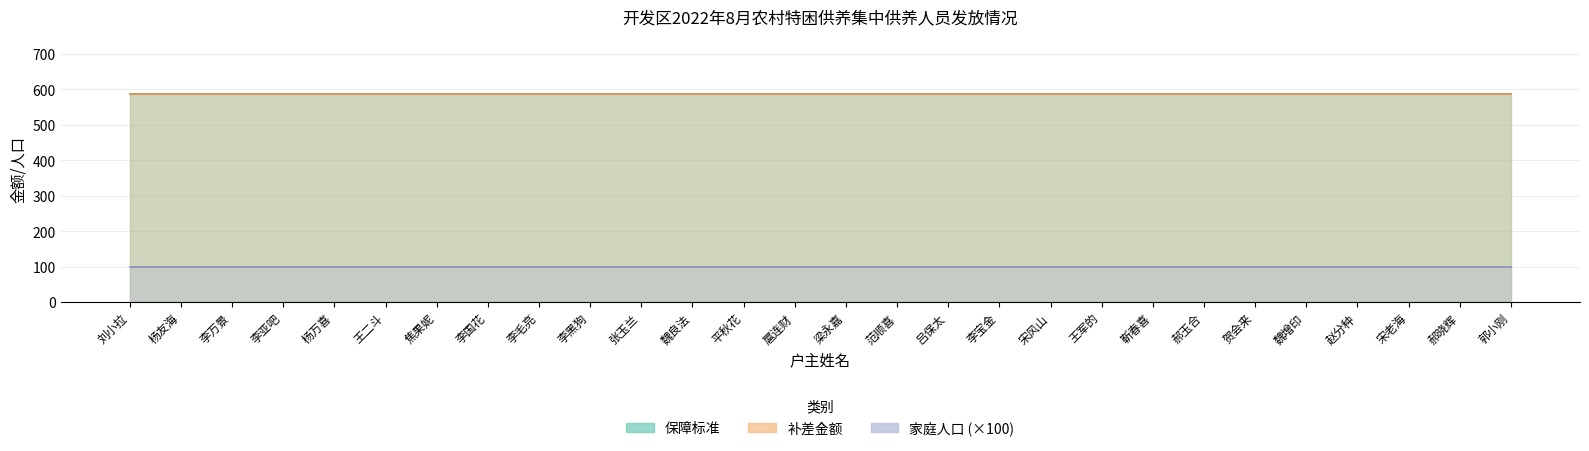

True or false: 补差金额 and 家庭人口 cross at least once.

False